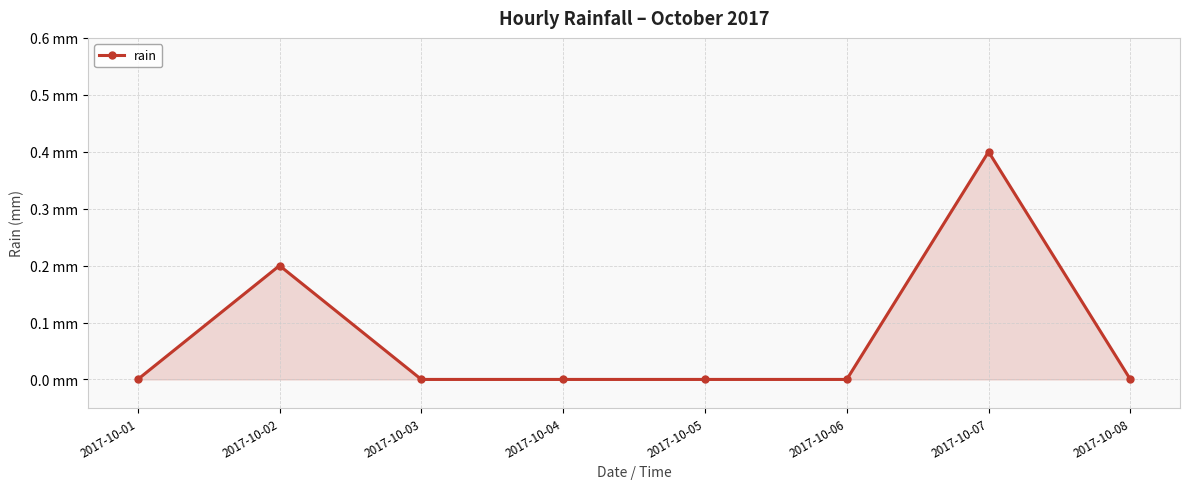

Count the values in the range 0 to 1.

8